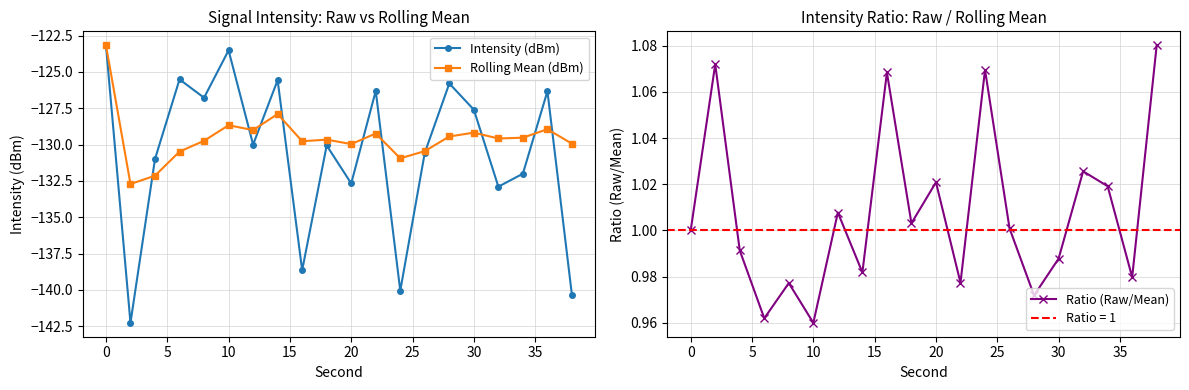

How many interior local valleys does the Intensity (dBm) series have?

7